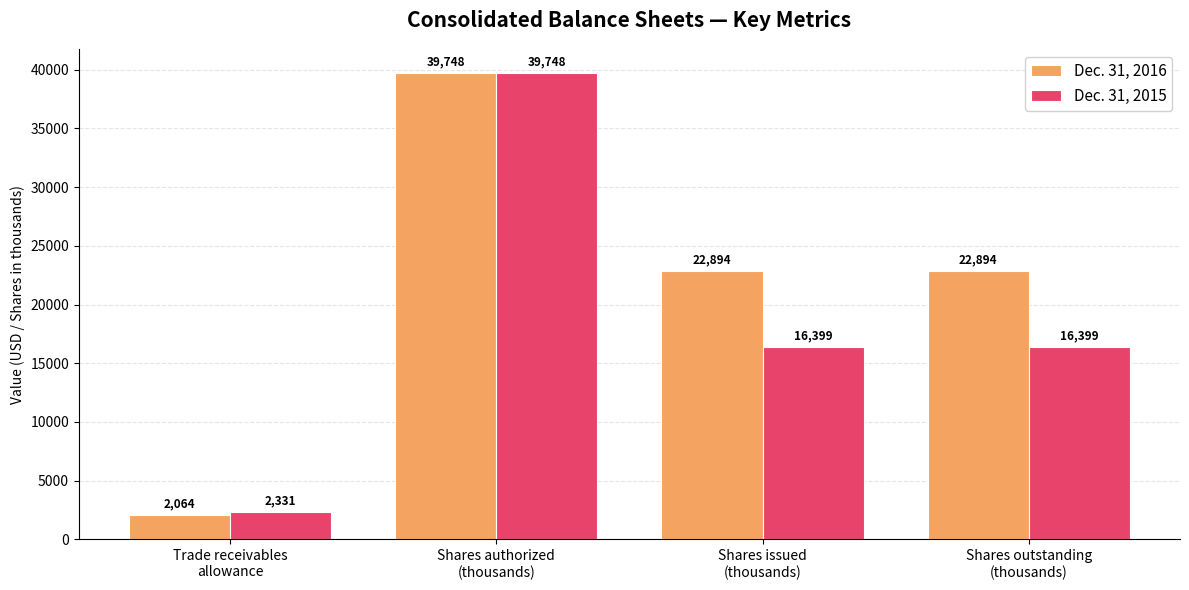

What is the difference between the highest and lowest values at Trade receivables
allowance?

267